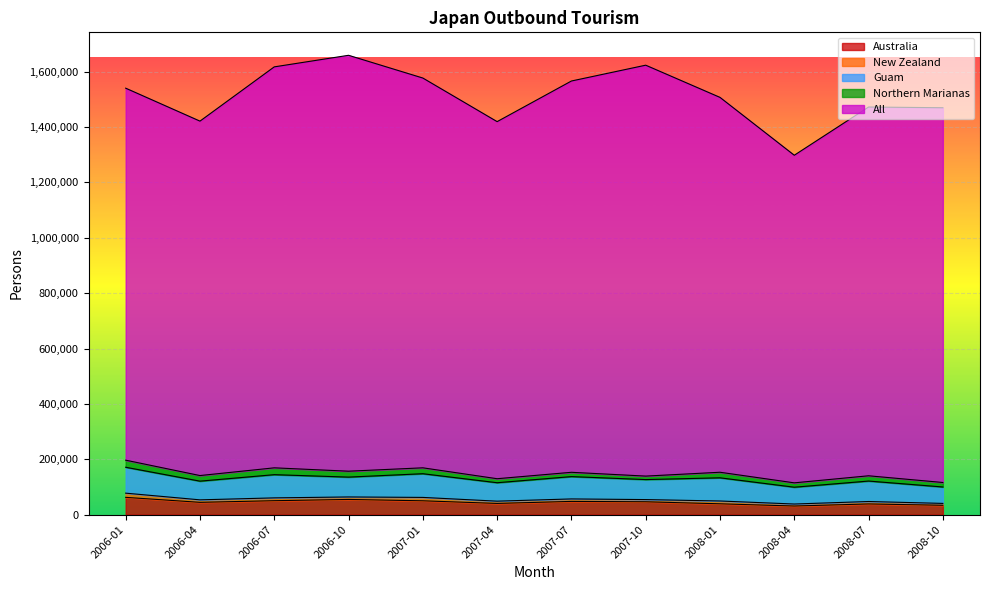

True or false: New Zealand has a value of 6720 at 2008-10.

True